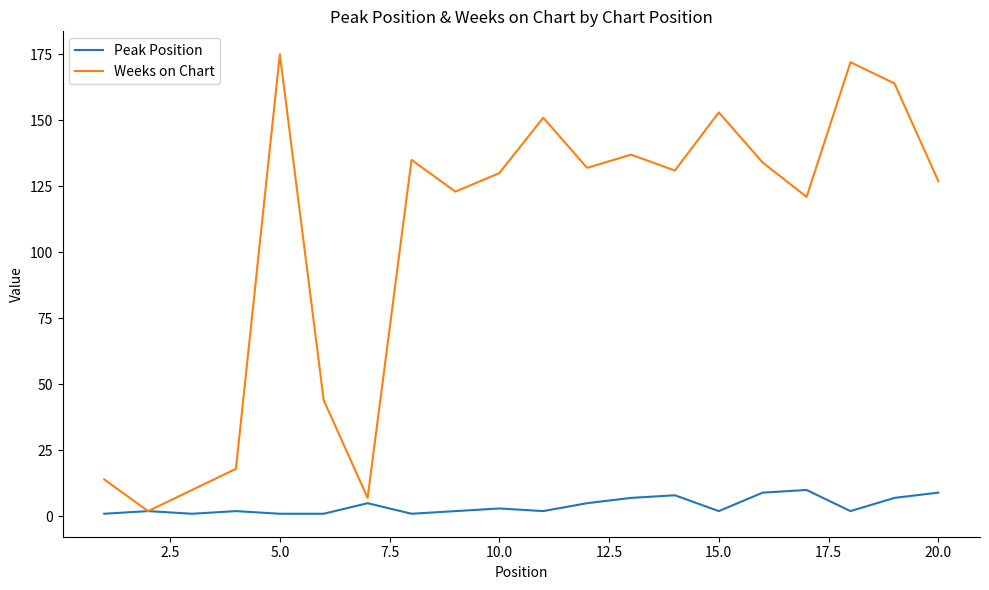

Which series has the largest range (max minus min)?

Weeks on Chart